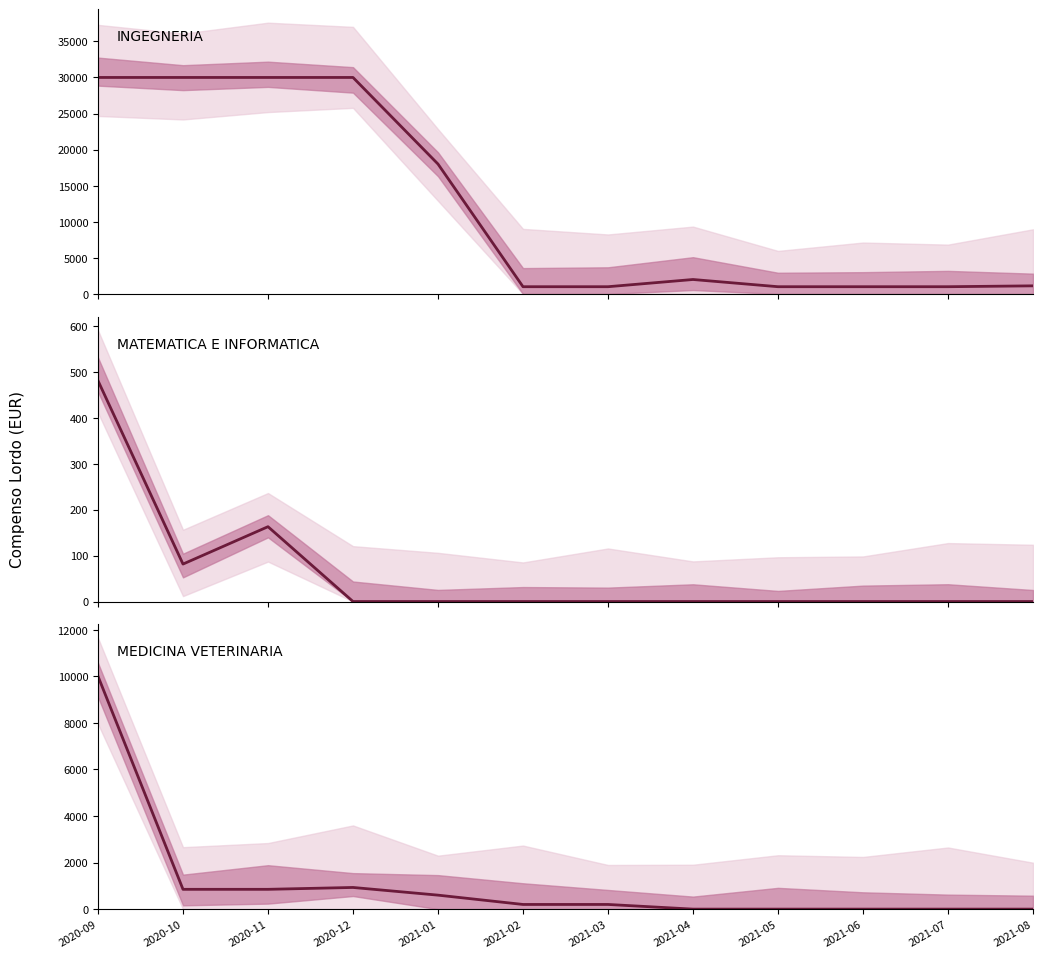

Which series has the largest total across all categories?

INGEGNERIA